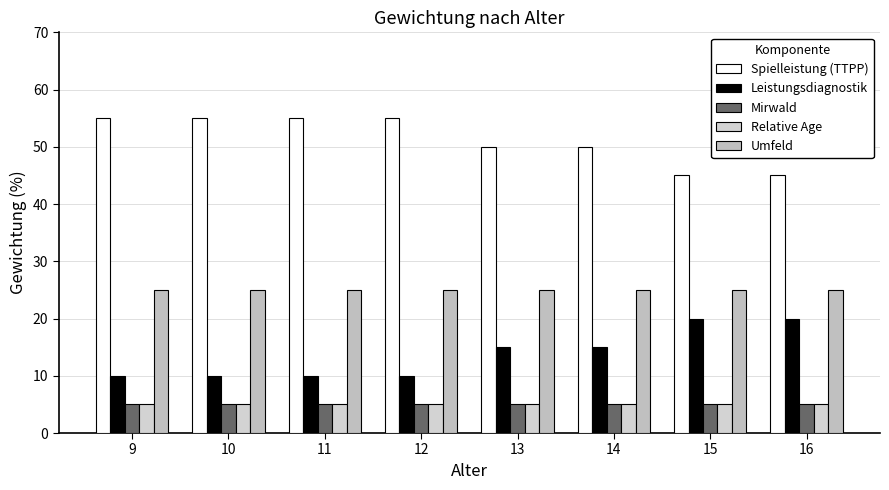

Does the chart contain any negative values?

No